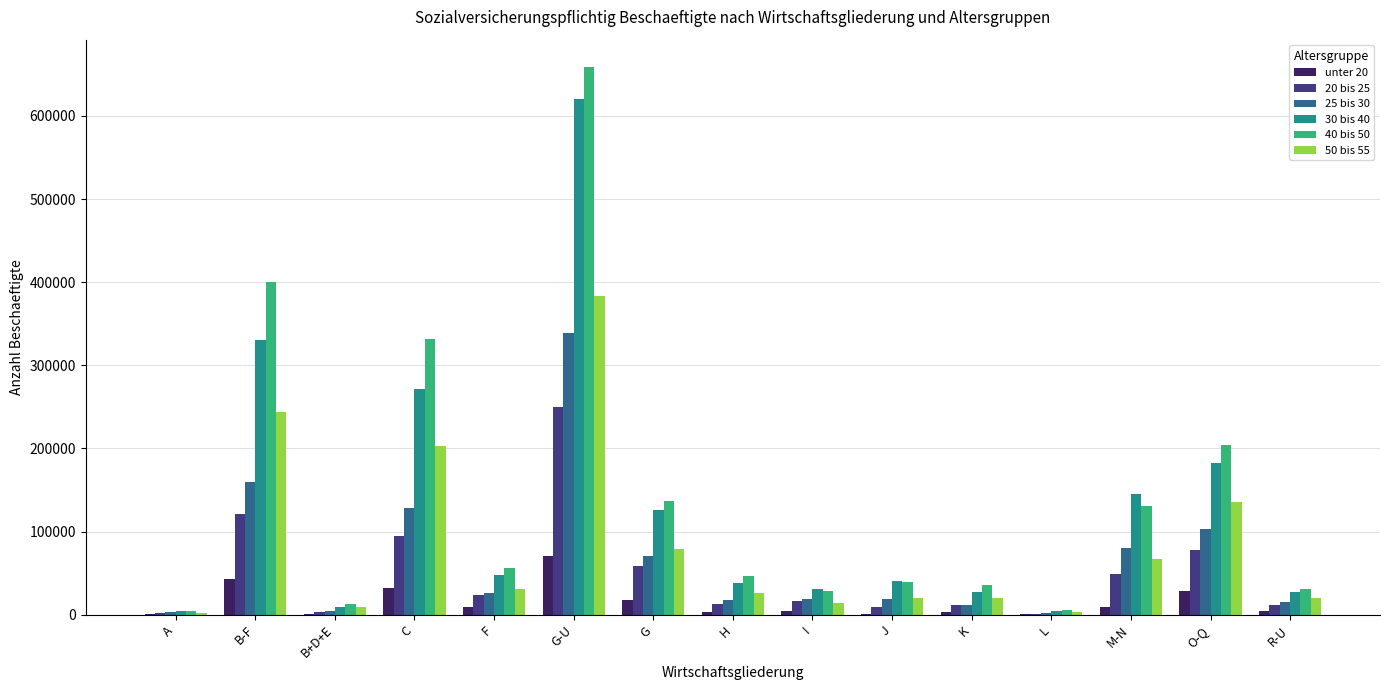

Is it true that 20 bis 25 equals 249254 at G-U?

True